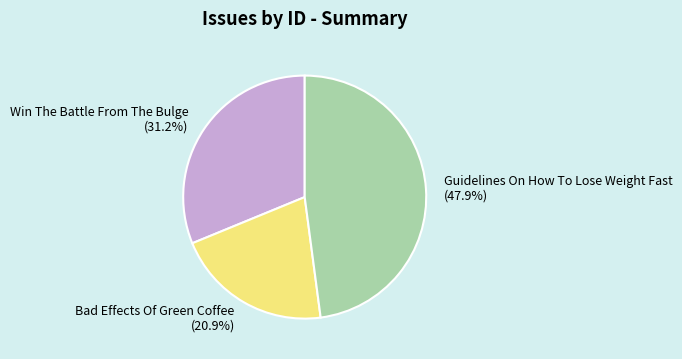

True or false: Guidelines On How To Lose Weight Fast accounts for 48% of the total.

True